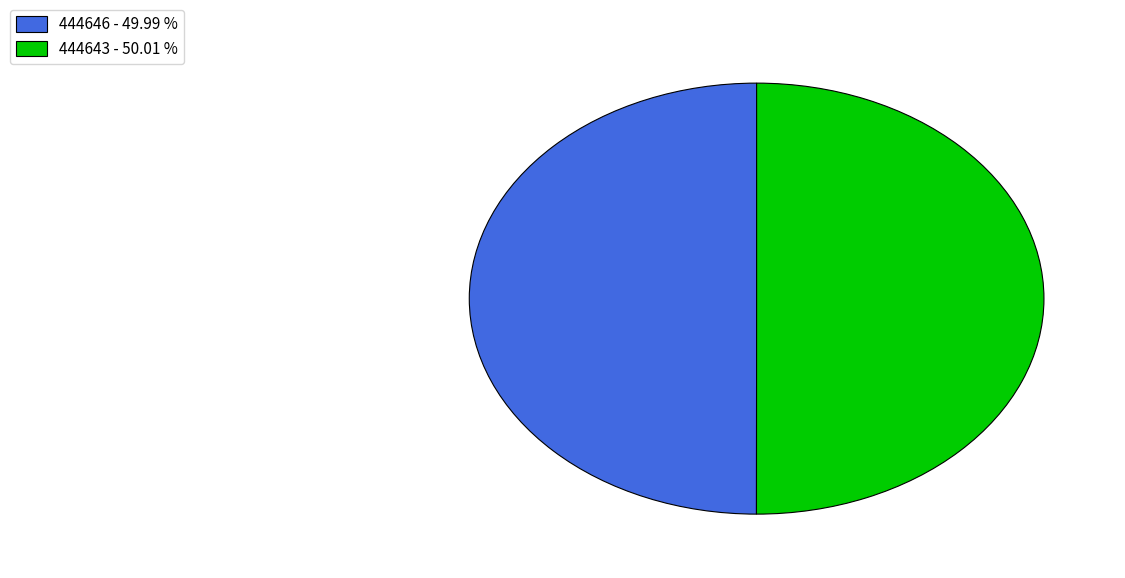

Approximately how many times larger is the value at 444643 - 50.01 % compared to 444646 - 49.99 %?

1.0